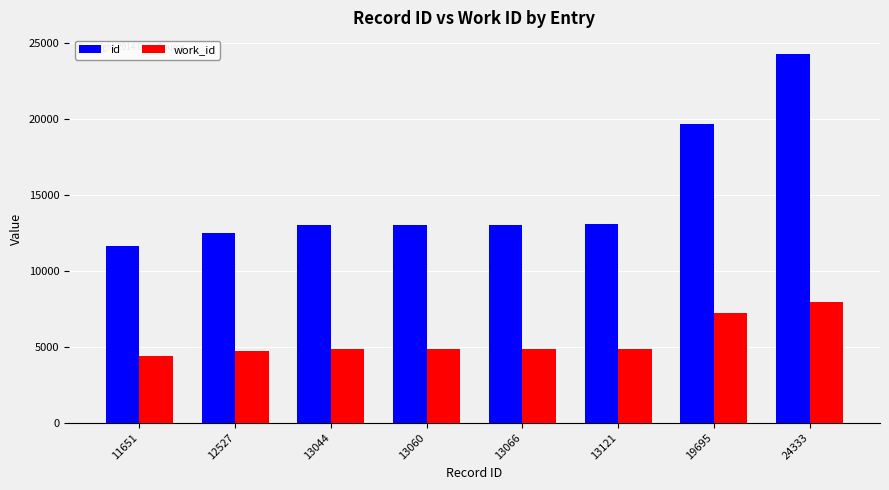

Which series has the widest spread of values?

id